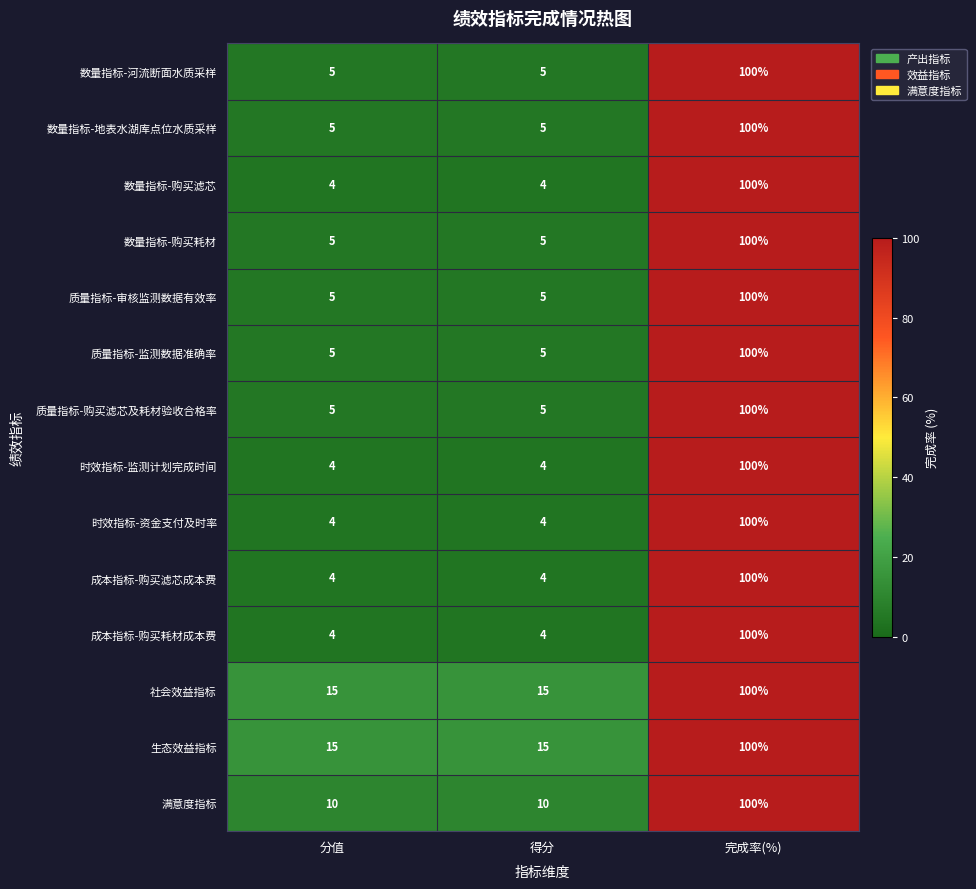

The 社会效益指标 series shows 66 at 完成率(%). True or false?

False